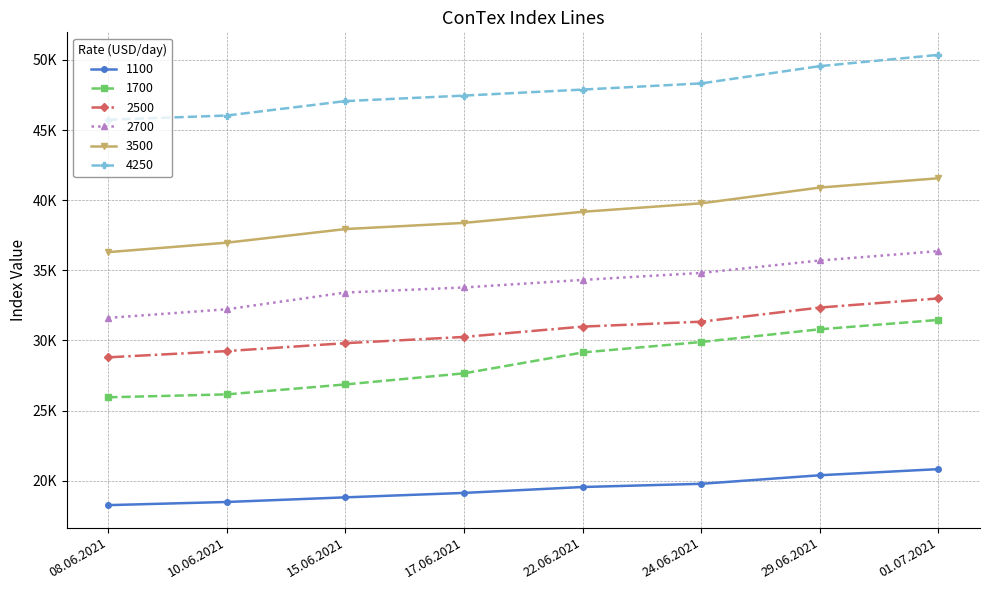

Reading right to left, transcribe all the data shown in this chart.

1100: 01.07.2021=20825	29.06.2021=20388	24.06.2021=19779	22.06.2021=19550	17.06.2021=19129	15.06.2021=18813	10.06.2021=18483	08.06.2021=18258
1700: 01.07.2021=31463	29.06.2021=30796	24.06.2021=29888	22.06.2021=29142	17.06.2021=27654	15.06.2021=26863	10.06.2021=26154	08.06.2021=25946
2500: 01.07.2021=32995	29.06.2021=32345	24.06.2021=31336	22.06.2021=30986	17.06.2021=30250	15.06.2021=29805	10.06.2021=29241	08.06.2021=28796
2700: 01.07.2021=36368	29.06.2021=35700	24.06.2021=34814	22.06.2021=34314	17.06.2021=33777	15.06.2021=33414	10.06.2021=32223	08.06.2021=31608
3500: 01.07.2021=41563	29.06.2021=40898	24.06.2021=39775	22.06.2021=39170	17.06.2021=38380	15.06.2021=37940	10.06.2021=36970	08.06.2021=36295
4250: 01.07.2021=50360	29.06.2021=49555	24.06.2021=48325	22.06.2021=47885	17.06.2021=47455	15.06.2021=47065	10.06.2021=46035	08.06.2021=45736